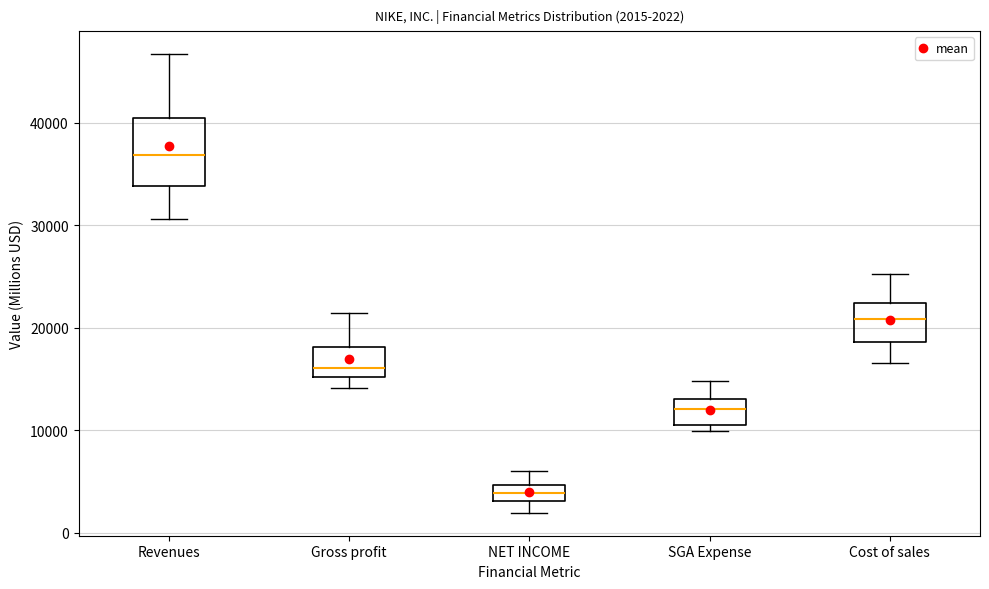

Comparing the boxes themselves (not the whiskers), which one is the tallest?

Revenues